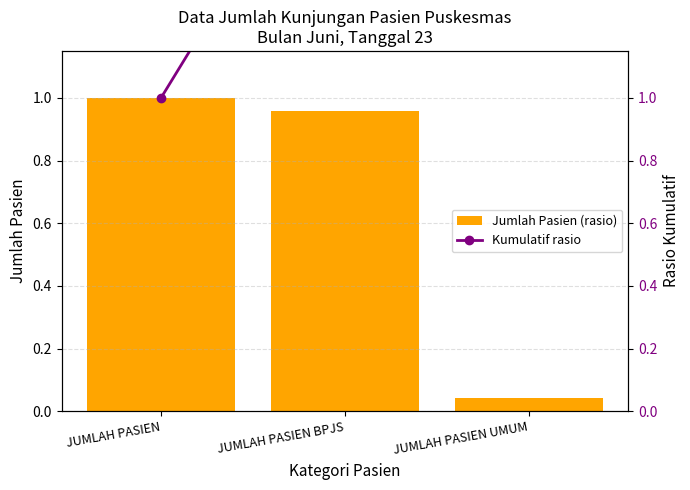

What is the difference between the maximum and minimum values in the Kumulatif rasio series?

1.0